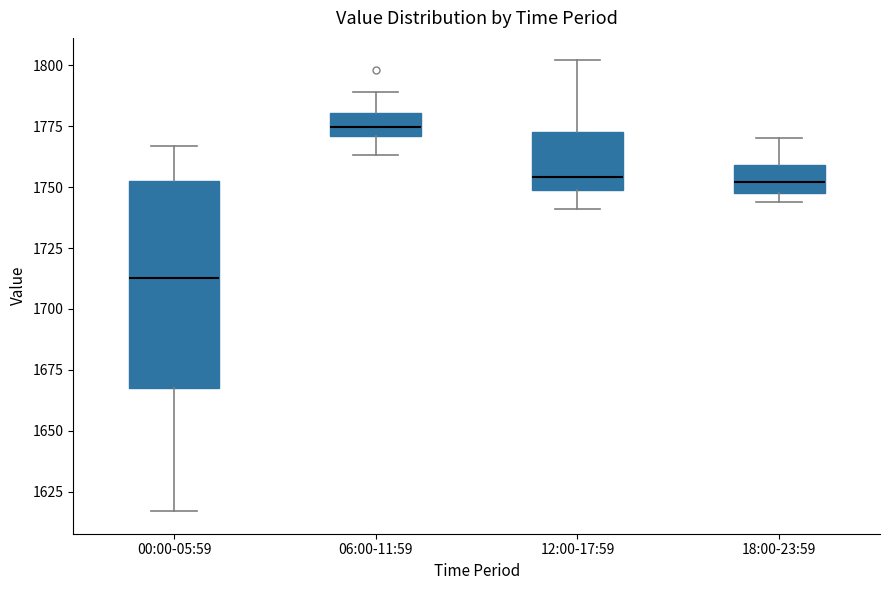

Which box is the tallest, from its lower edge to its upper edge?

00:00-05:59